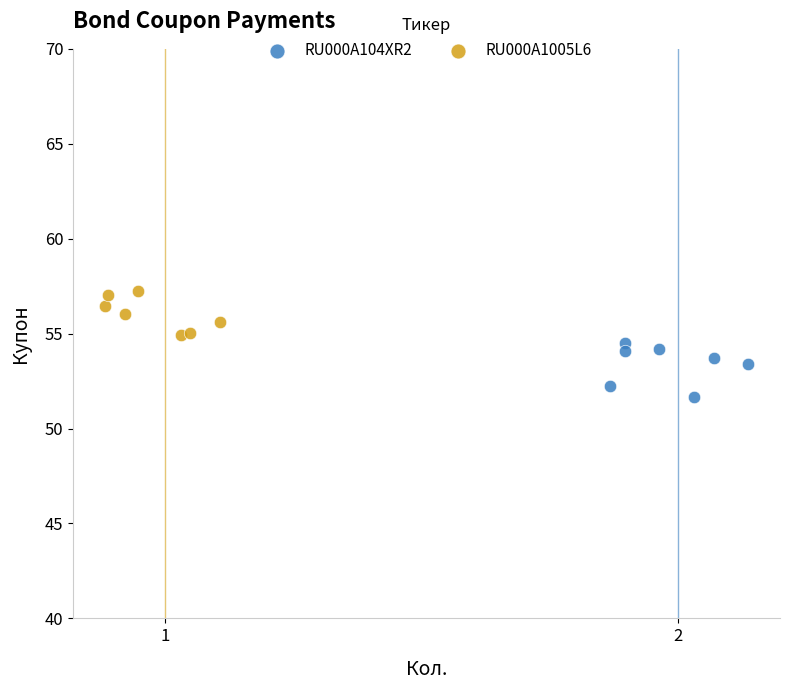

What are all the series names shown in the legend?

RU000A104XR2, RU000A1005L6